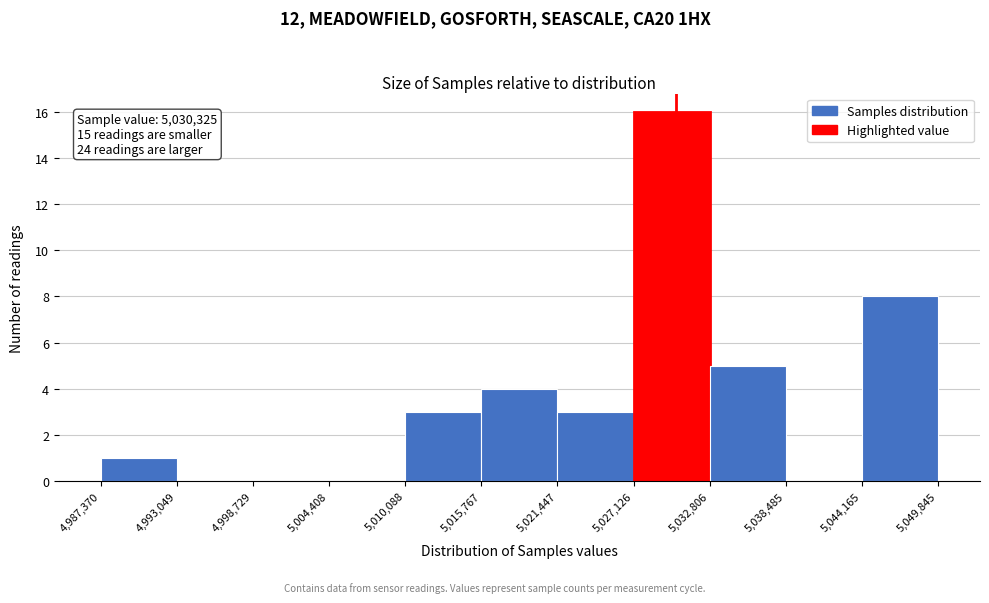

Over which range of the x-axis is the bar tallest?

5,027,126 to 5,032,806